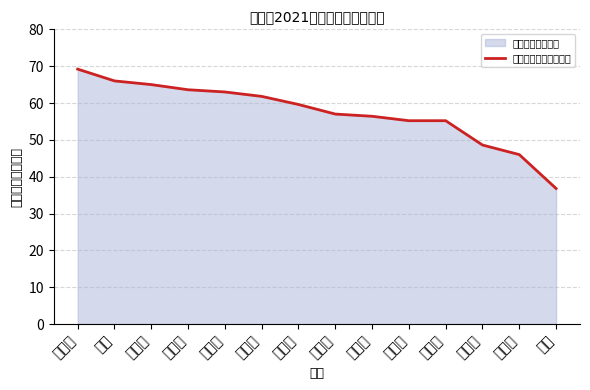

Reading left to right, extract all data points from this chart.

卜雪薇=69.2	邢芳=66.0	郭小燕=65.0	陈建元=63.6	杨蕙溶=63.0	郑燕妗=61.8	祝娇艳=59.6	姚榕芳=57.0	余妙云=56.4	孙小花=55.2	林华艳=55.2	郭美慧=48.6	刘燕女=46.0	黄霞=36.8